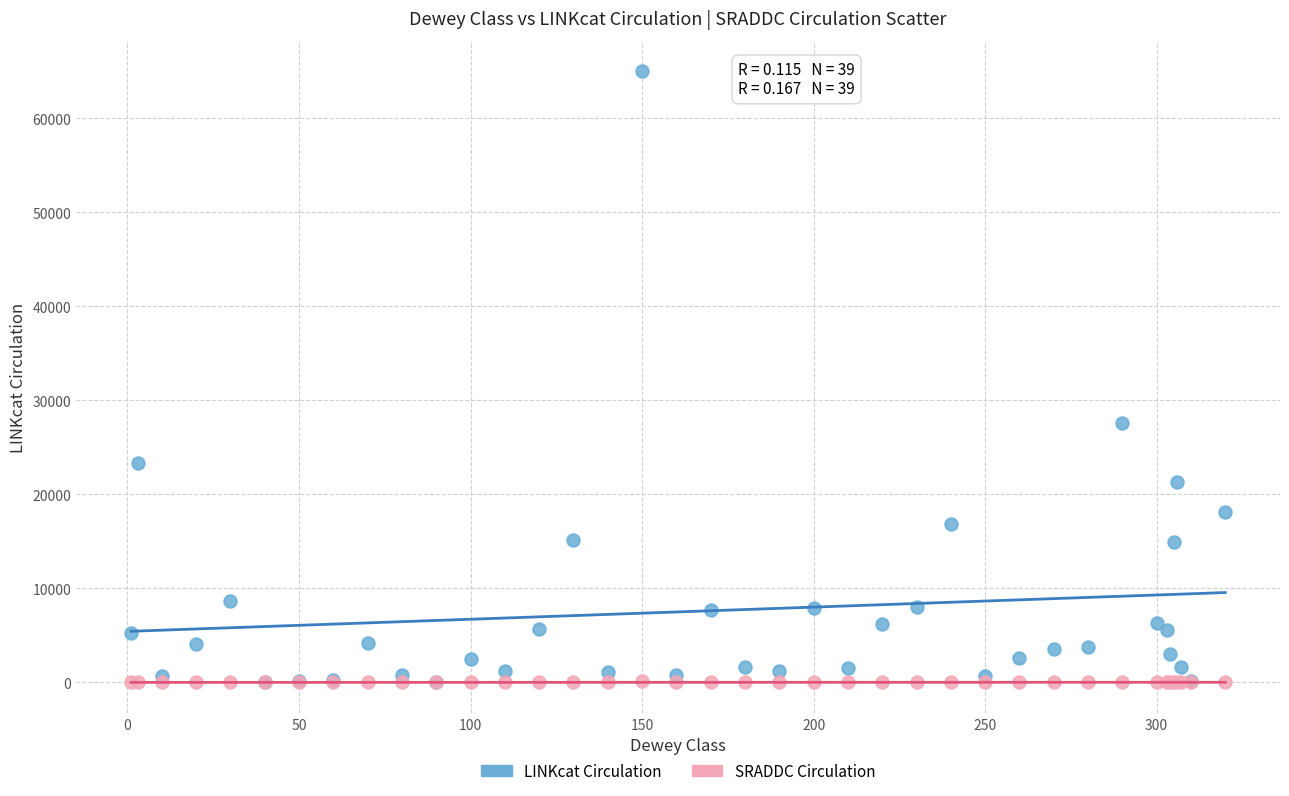

Which series has the largest Y range (max minus min)?

LINKcat Circulation